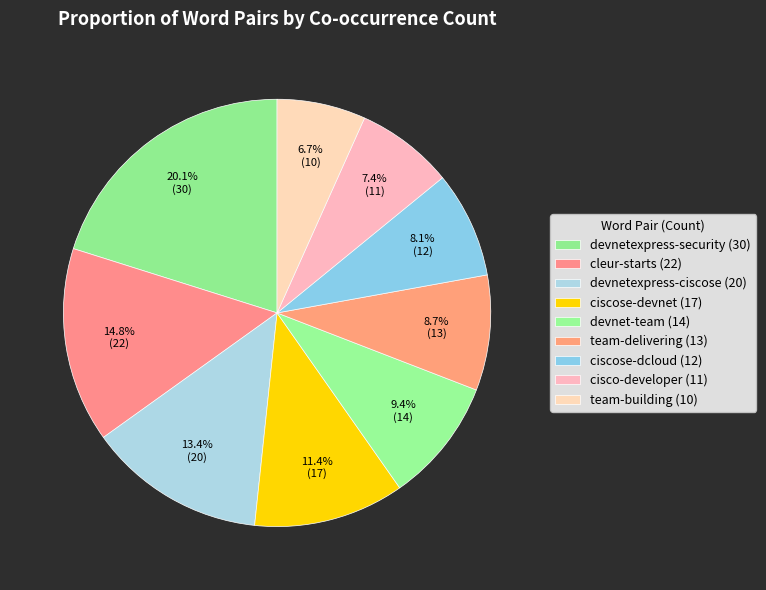

Rank the categories by value from highest to lowest.

devnetexpress-security, cleur-starts, devnetexpress-ciscose, ciscose-devnet, devnet-team, team-delivering, ciscose-dcloud, cisco-developer, team-building